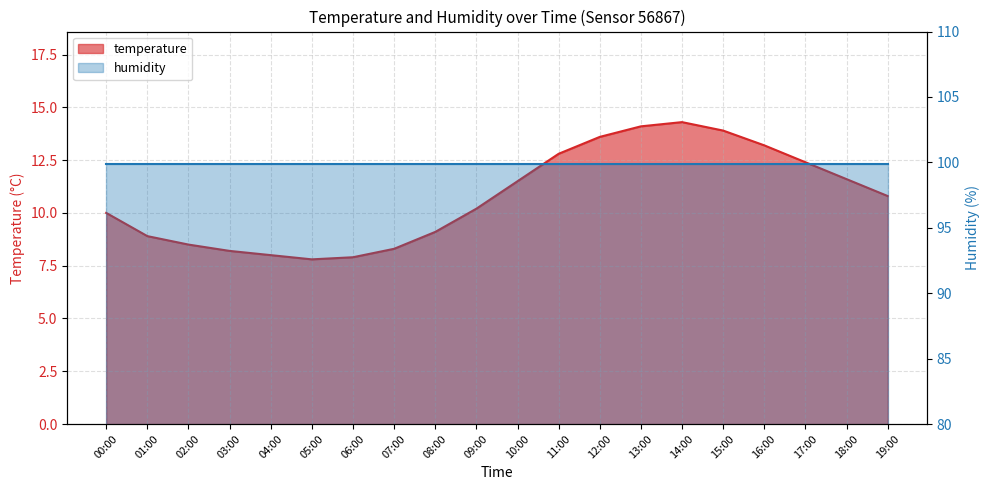

List the labels in order of value, smallest first.

05:00, 06:00, 04:00, 03:00, 07:00, 02:00, 01:00, 08:00, 00:00, 09:00, 19:00, 10:00, 18:00, 17:00, 11:00, 16:00, 12:00, 15:00, 13:00, 14:00